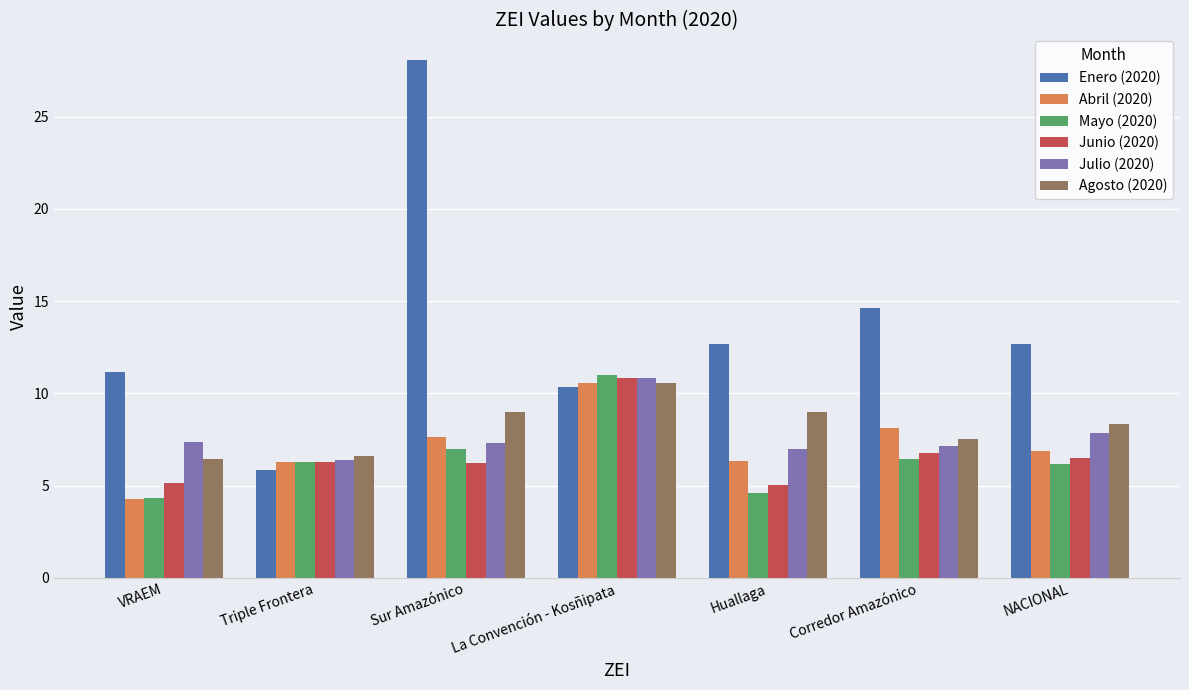

Which series has the largest total across all categories?

Enero (2020)